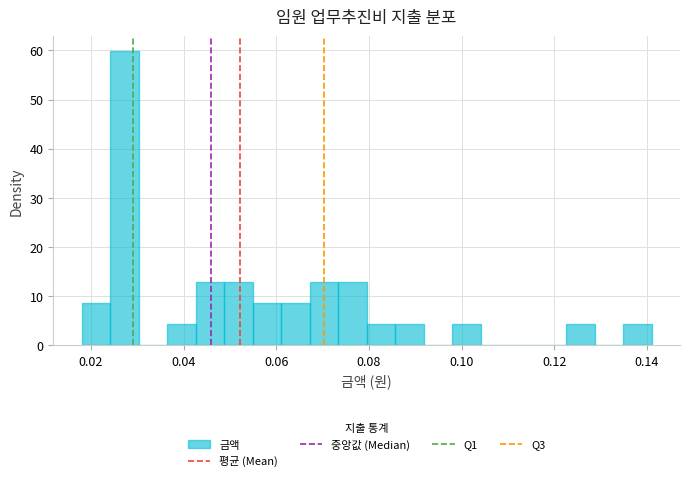

Read against the x-axis, roughly where is the centre of the tallest bar?

0.028